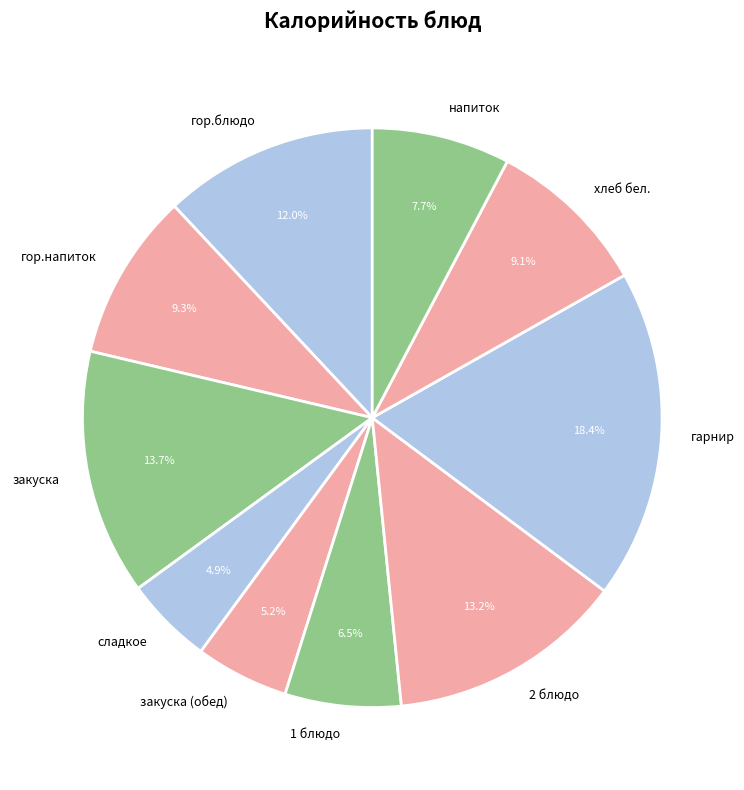

How many slices are in this pie chart?

10